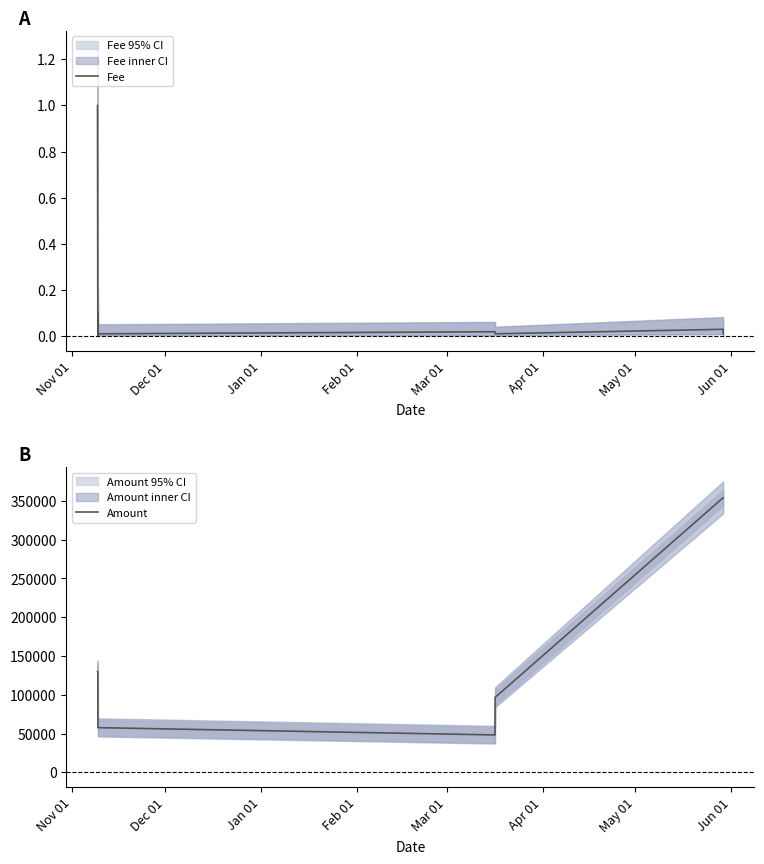

What is the highest value of the Fee series?

1.0